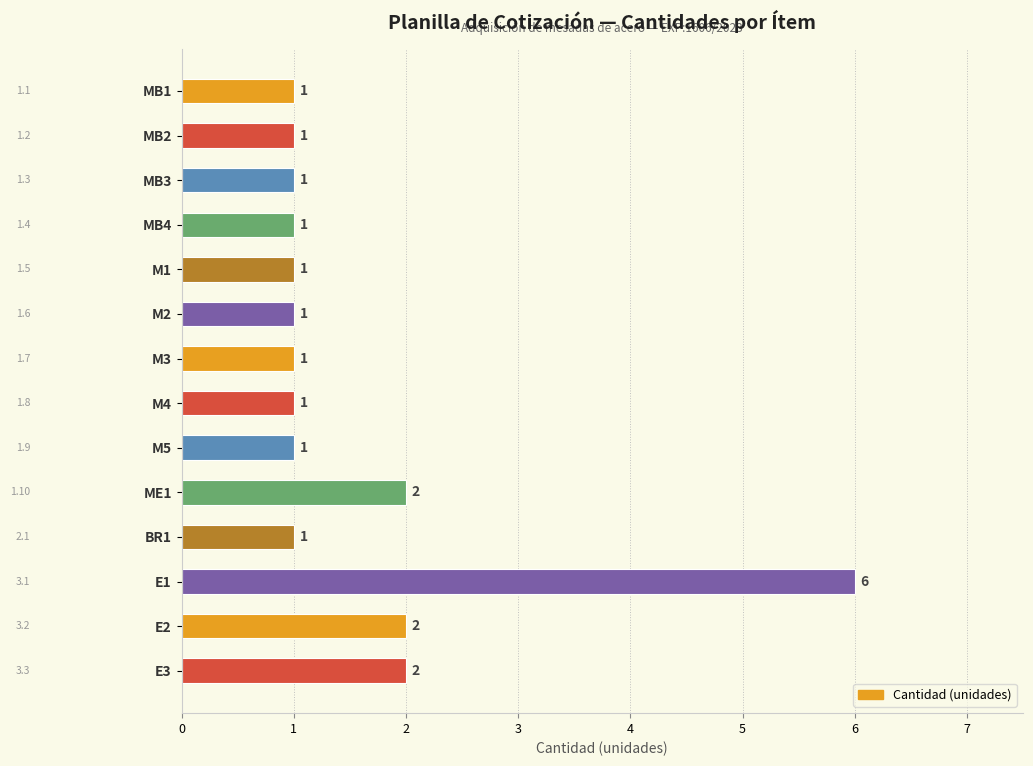

The value at M1 is 0. True or false?

False